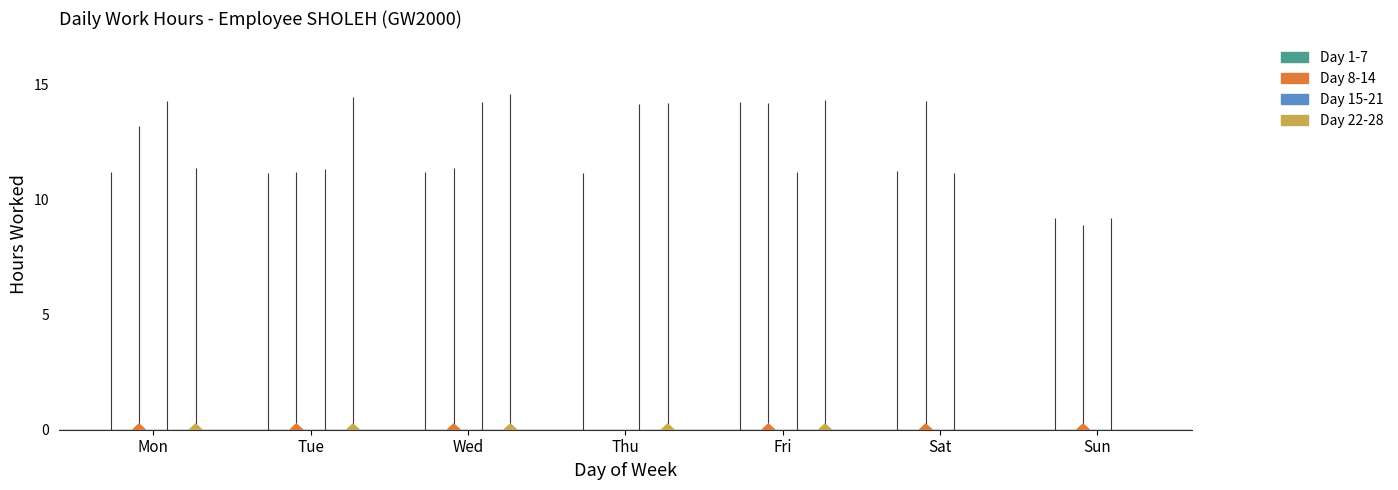

Rank the series by their average value, from highest to lowest.

Day 15-21, Day 1-7, Day 8-14, Day 22-28